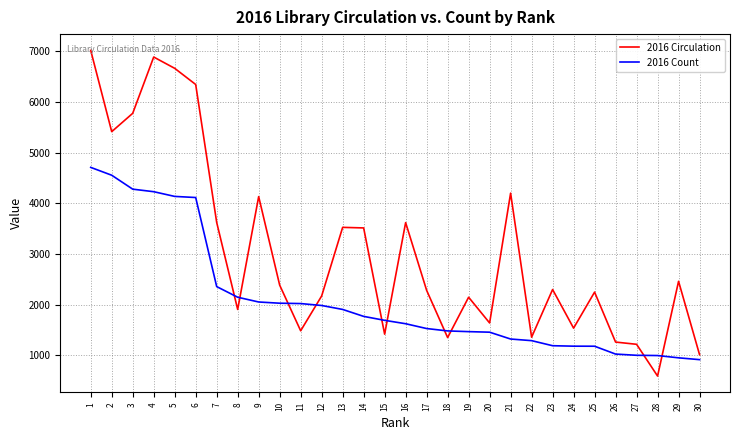

The value of 2016 Circulation at 14 is 1346. True or false?

False